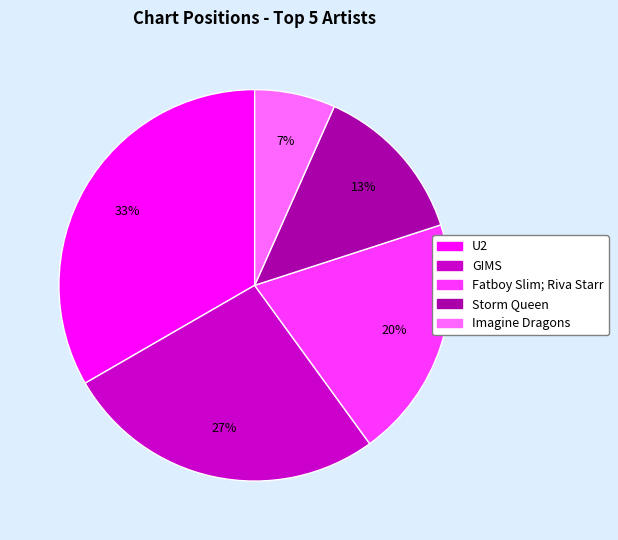

Which slice is the smallest?

Imagine Dragons